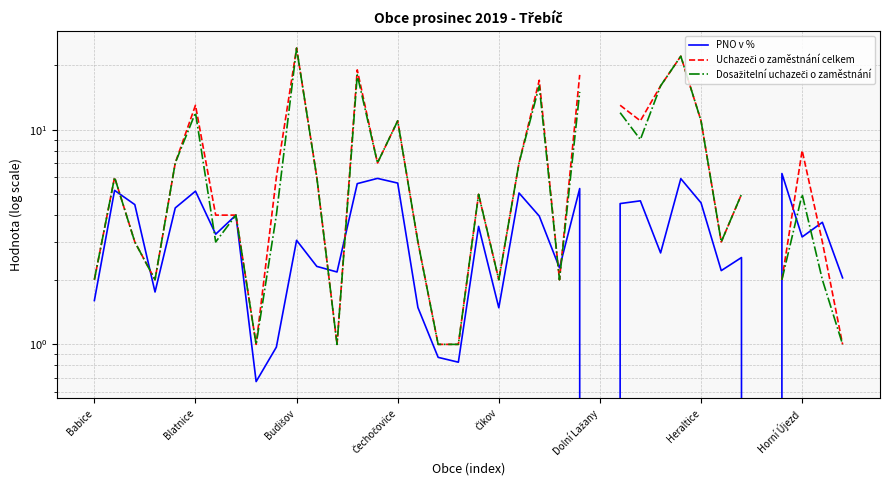

Count the number of data series in this chart.

3